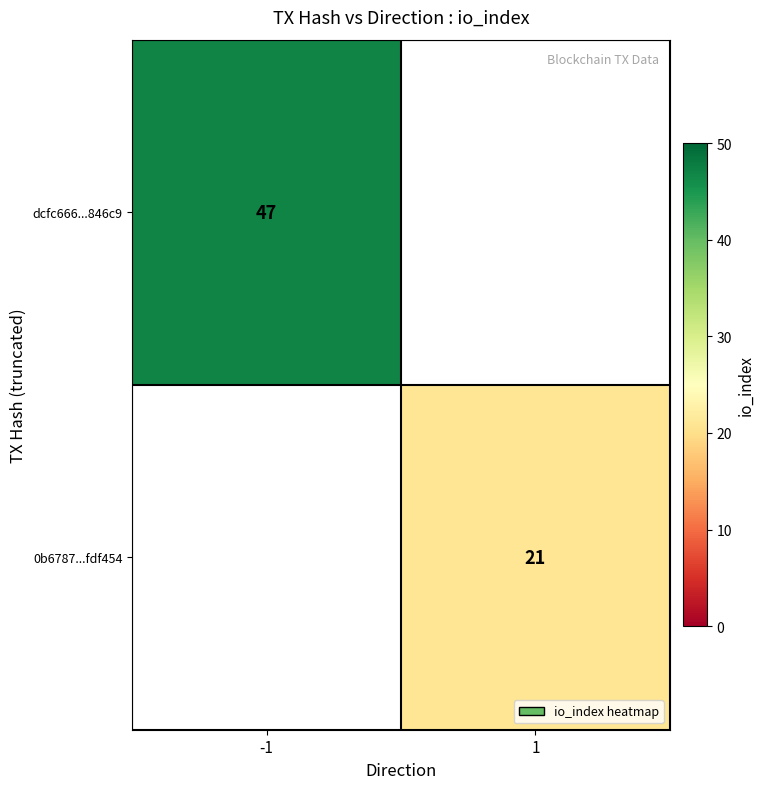

The 0b6787...fdf454 series shows 9 at 1. True or false?

False